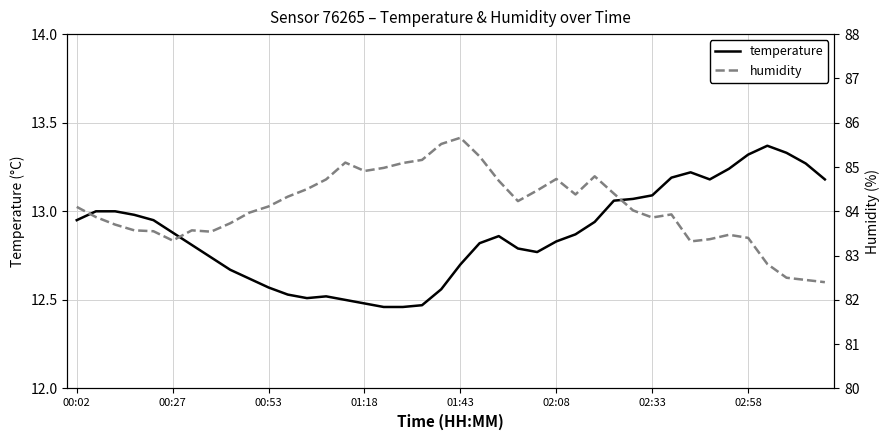

What is the difference between the second highest and second lowest values in the humidity series?

3.1